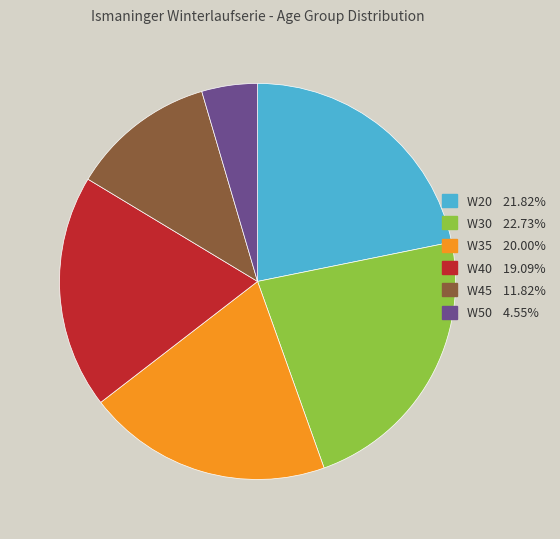

How many slices are in this pie chart?

6